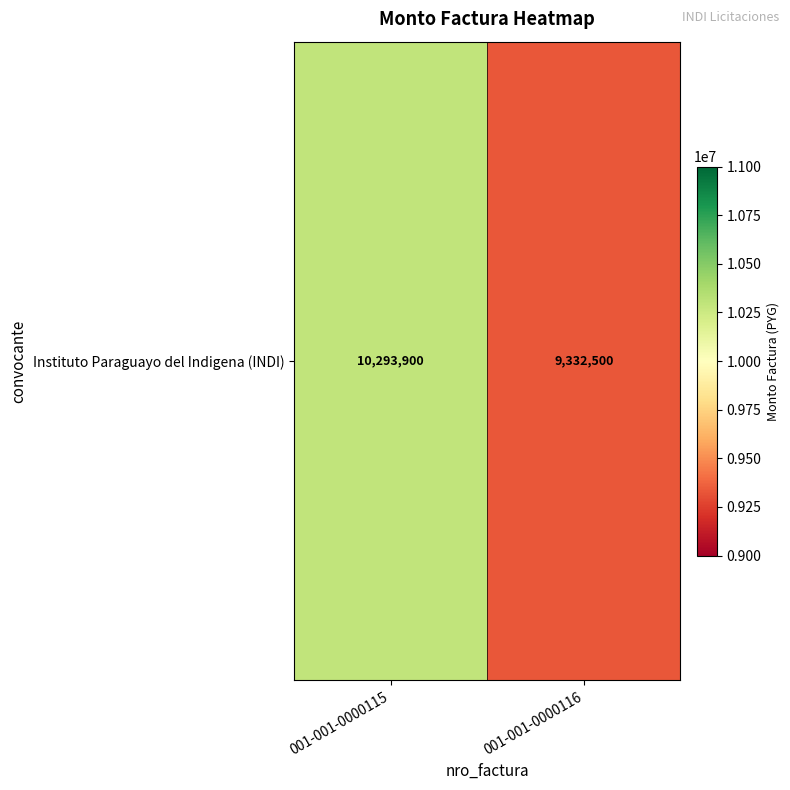

The chart shows a value of 12440082 at 001-001-0000116. True or false?

False